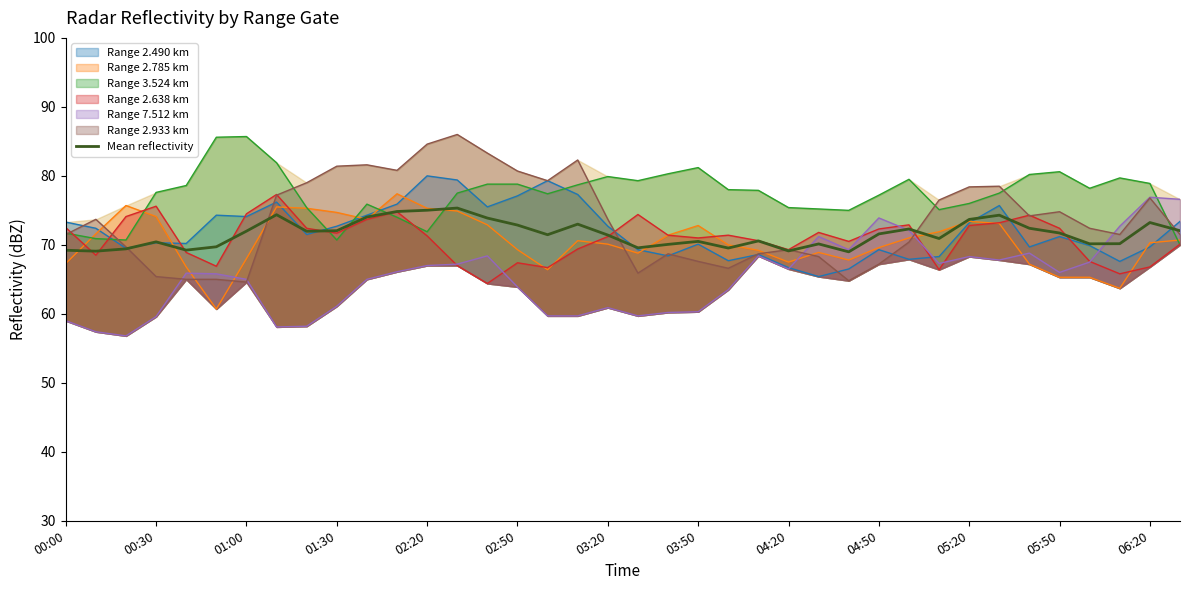

True or false: there are more than 2 points higher than both neighbors.

True